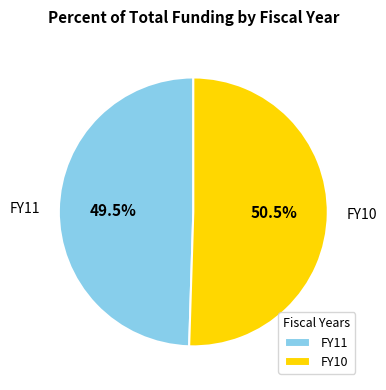

How many slices are in this pie chart?

2